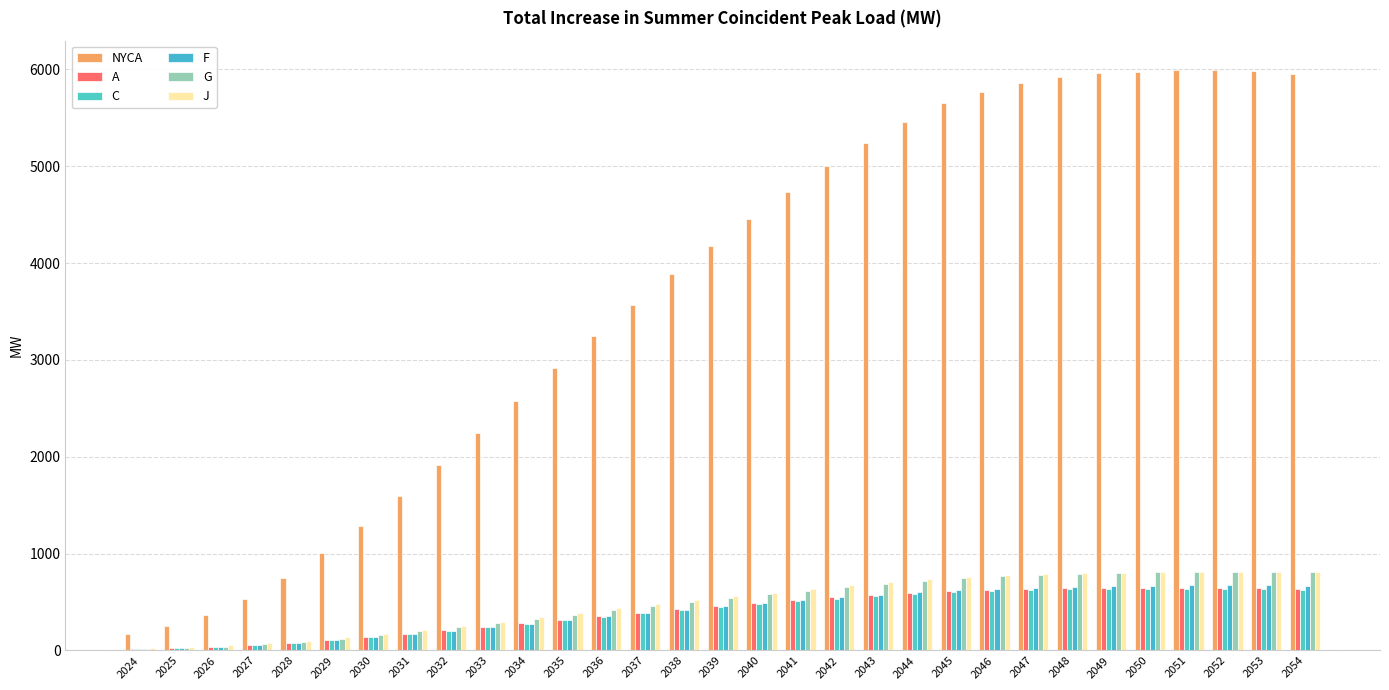

Which series changed the most between 2028 and 2053?

NYCA